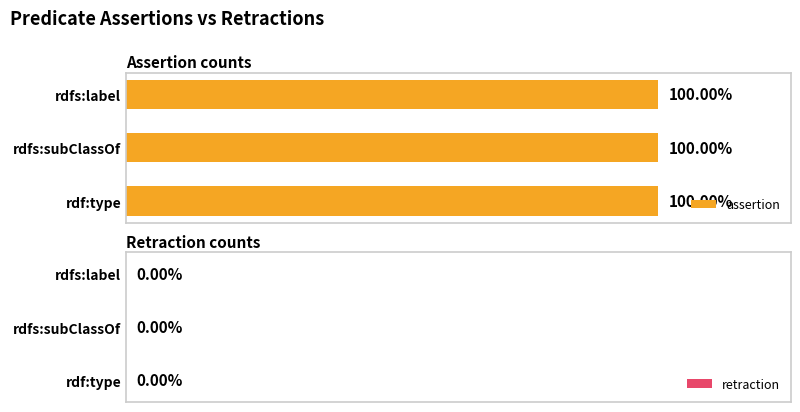

Reading left to right, what are all the values shown in this chart?

assertion: 1	1	1
retraction: 0	0	0